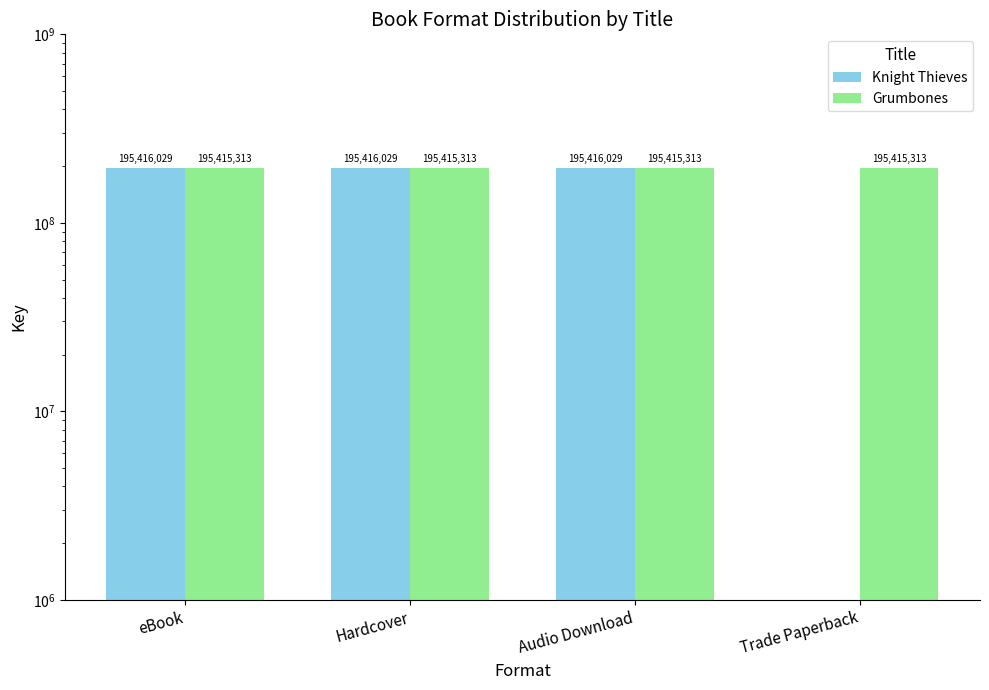

What are all the series names shown in the legend?

Knight Thieves, Grumbones